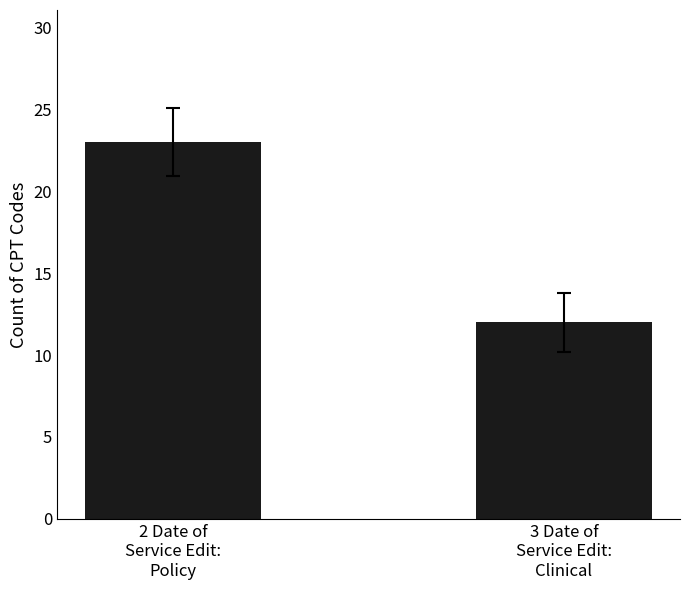

How many data points are less than 23?

1